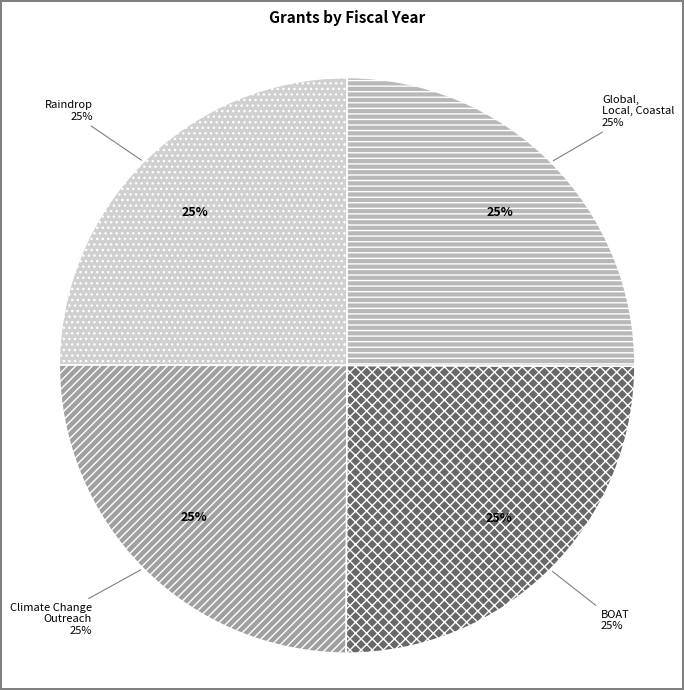

Rank the categories by value from highest to lowest.

Global, Local, Coastal: Preparing The Next Generation, Building Ocean Awareness Together (BOAT), Raindrop: An Innovative Educational Tool, Climate Change Community Outreach Initiative